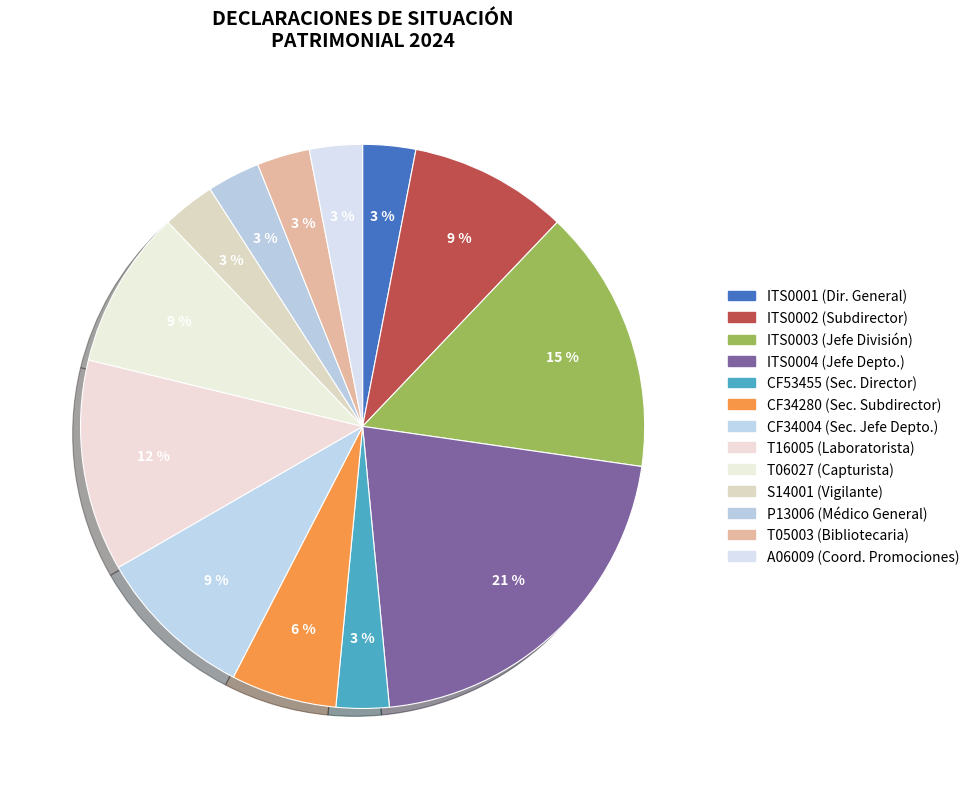

How many segments does this pie chart have?

13